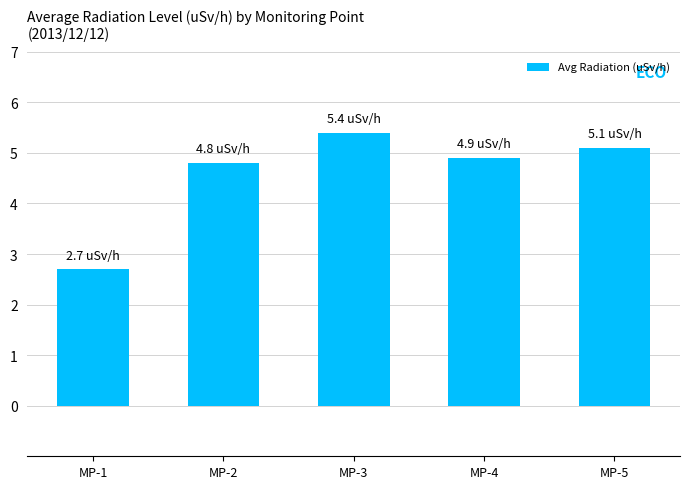

At which label is the value closest to 4?

MP-2